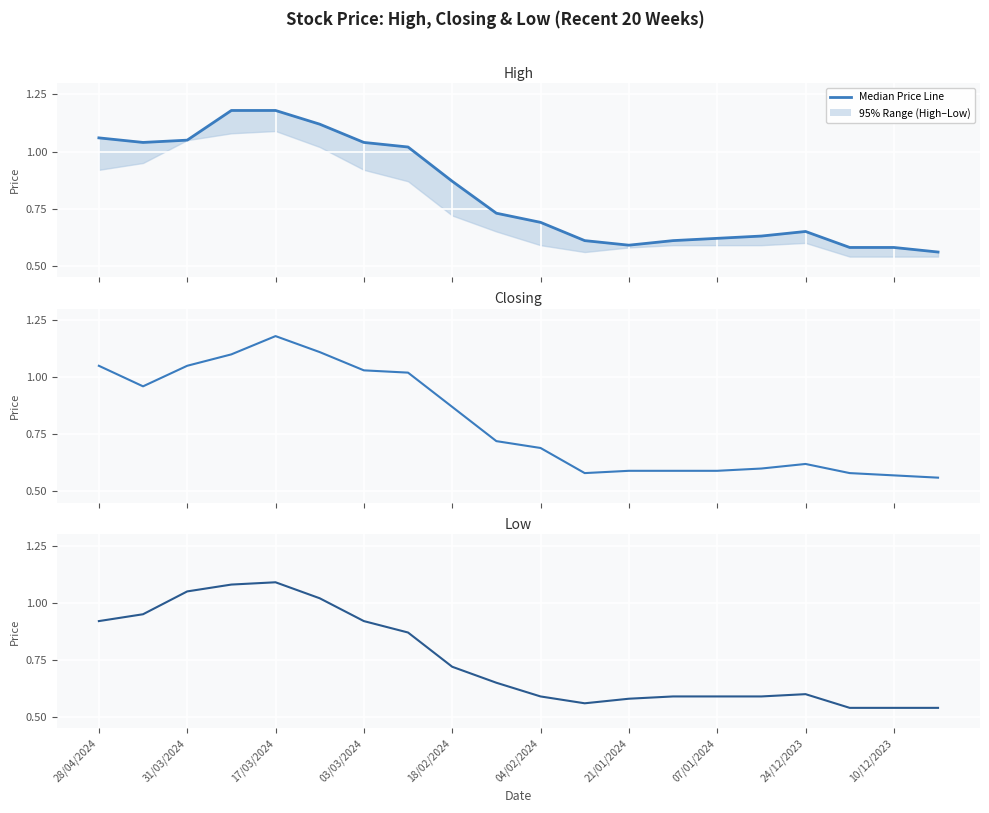

Is this an area chart (filled region under the line)?

No